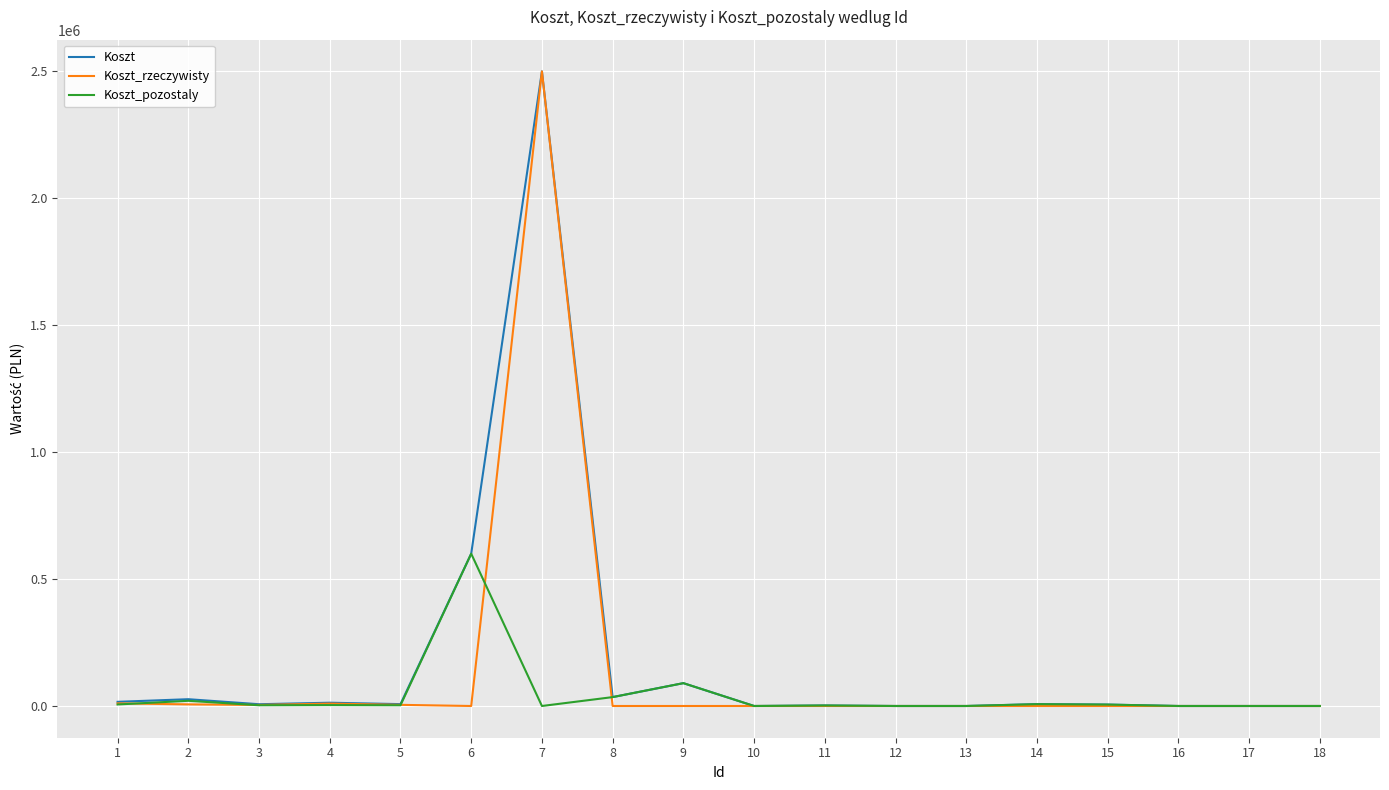

Which series changed the most between 5 and 6?

Koszt_pozostaly